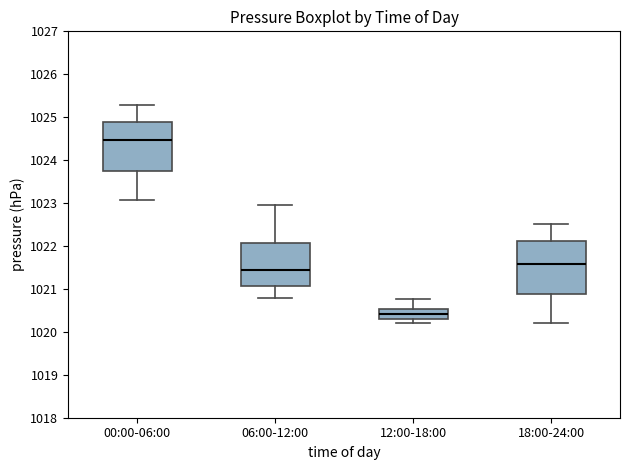

Which box has the highest median line?

00:00-06:00